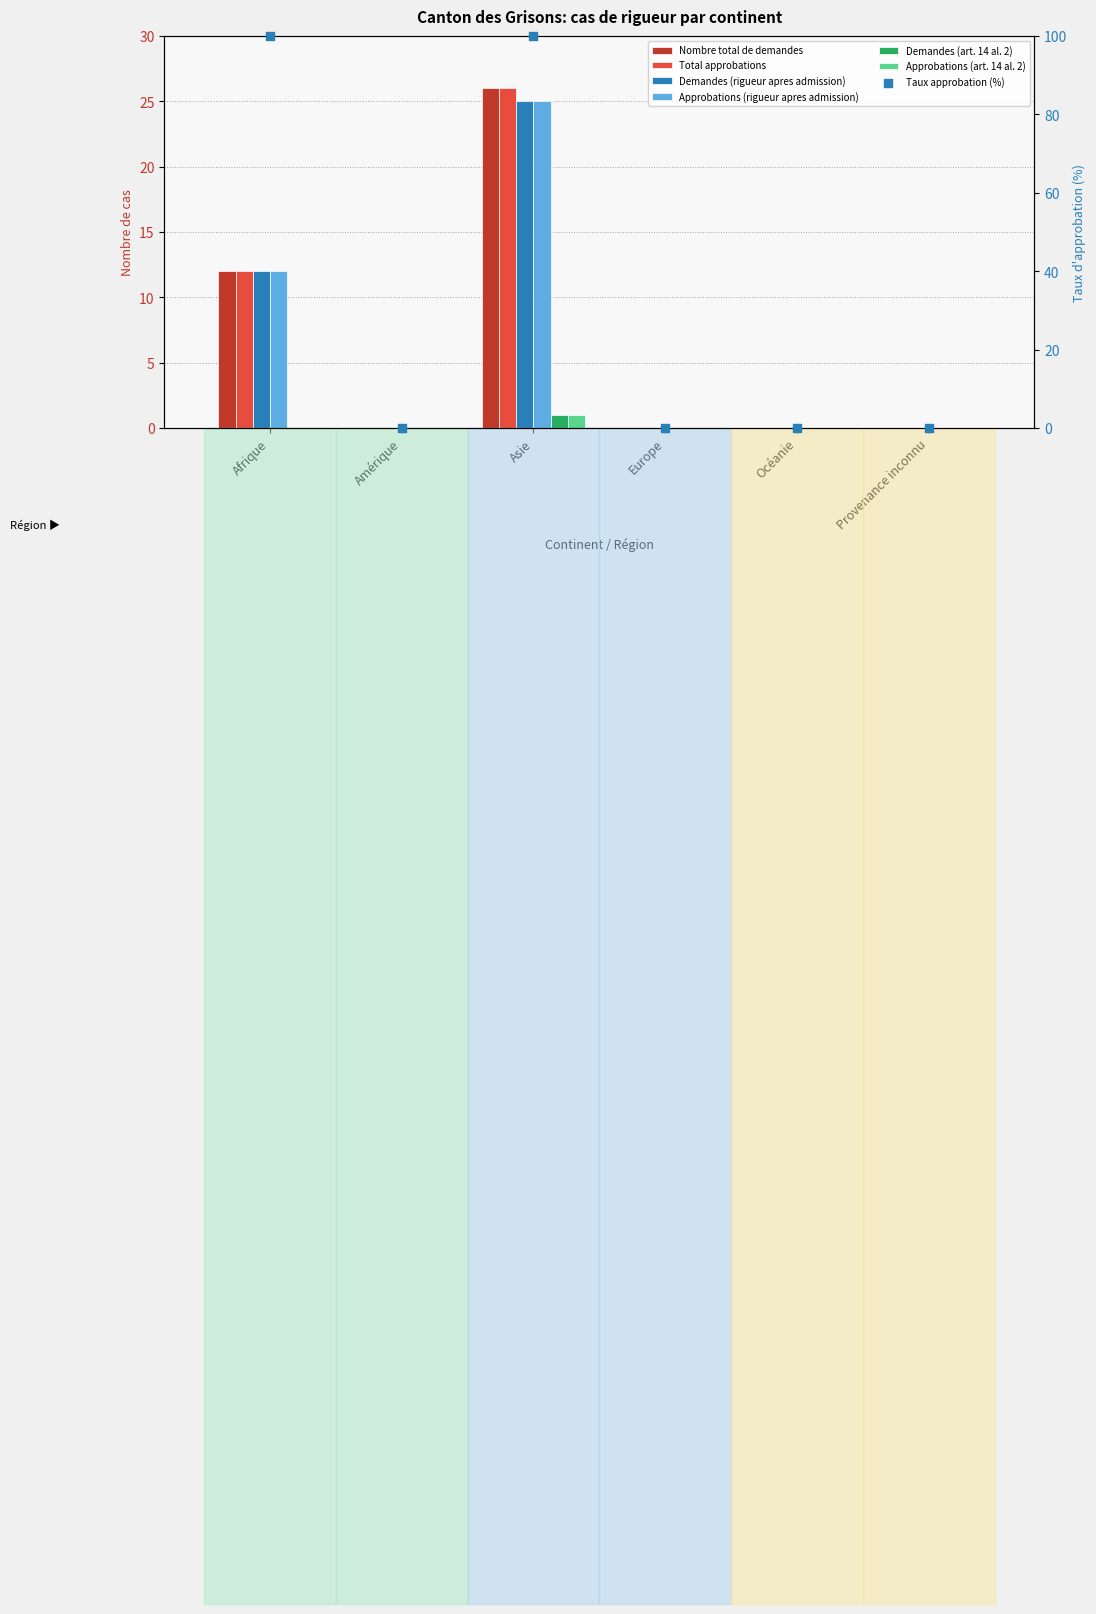

Which series contains the lowest Y value?

Nombre total de demandes